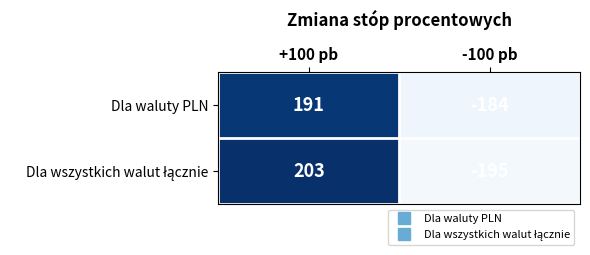

What is the highest value of the Dla waluty PLN series?

191